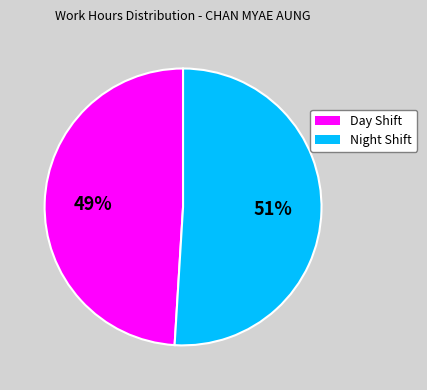

Is there any slice that represents more than half of the pie?

Yes